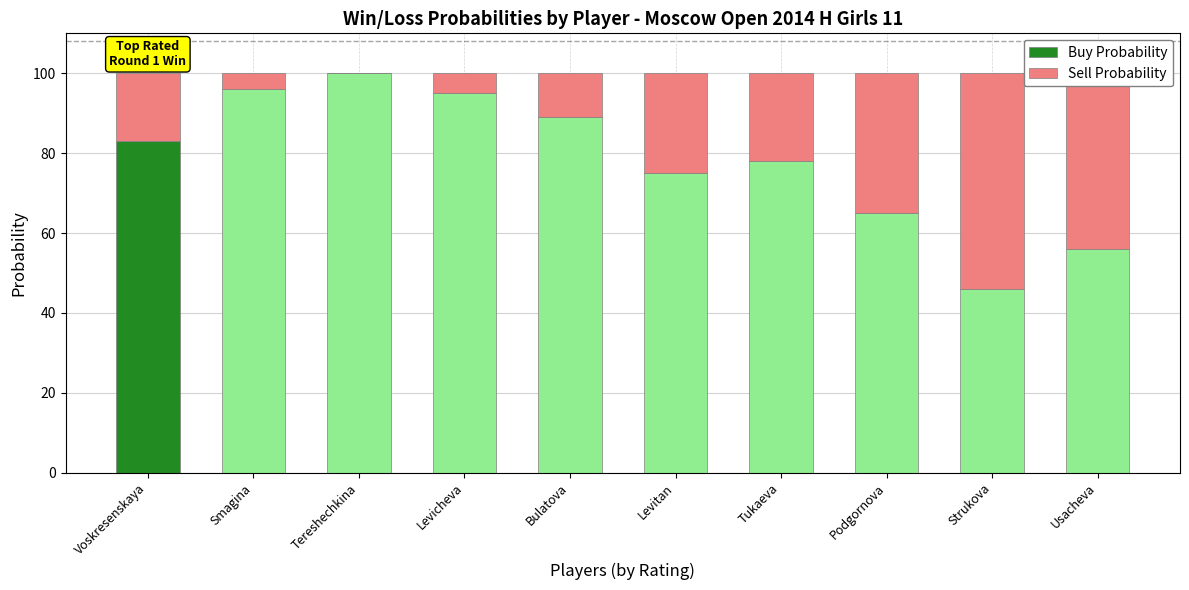

What is the total value across all series at Smagina?

100